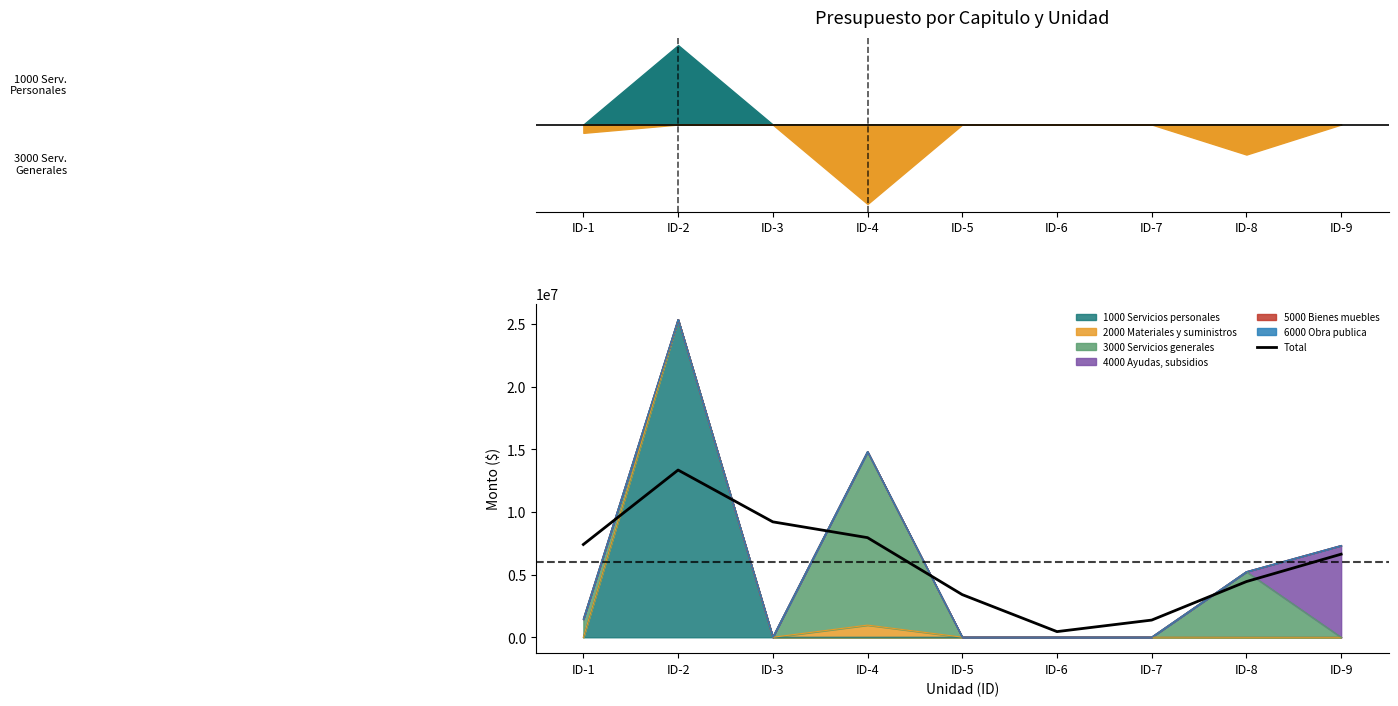

What is the minimum value shown in the chart?

451995.4